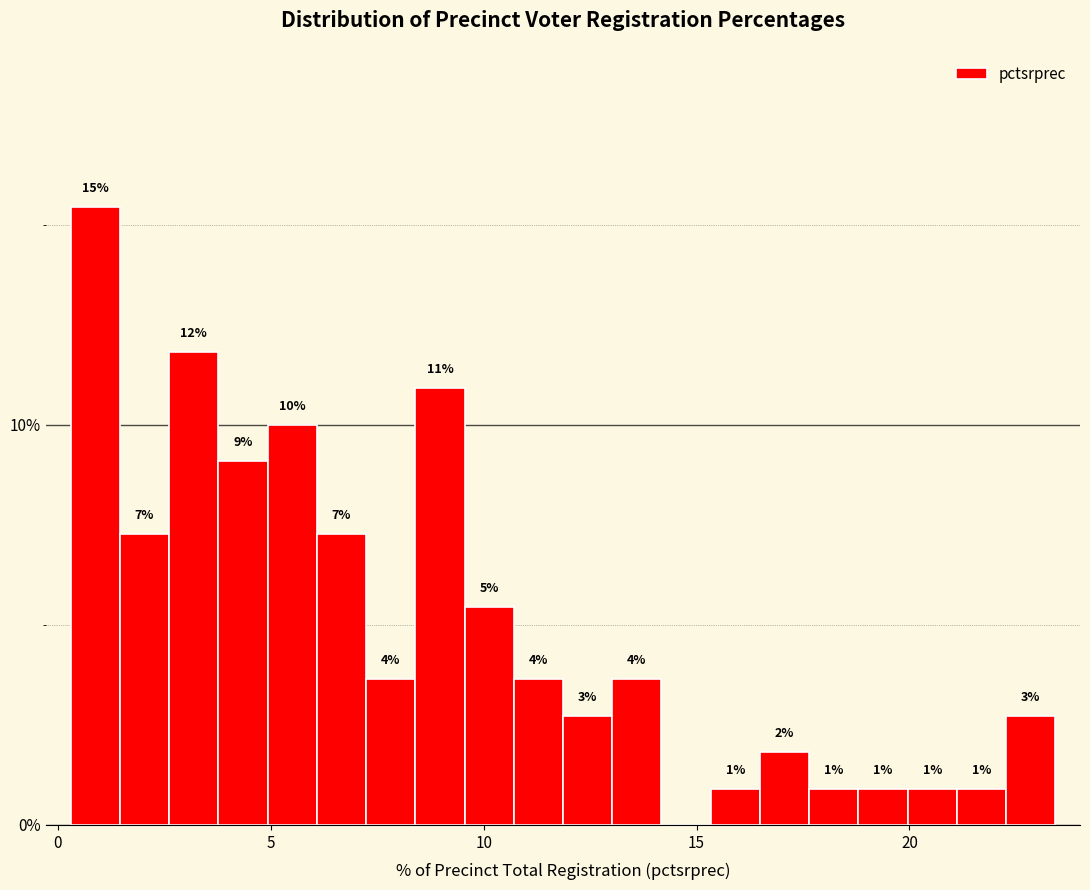

Read against the x-axis, roughly where is the centre of the tallest bar?

1.0